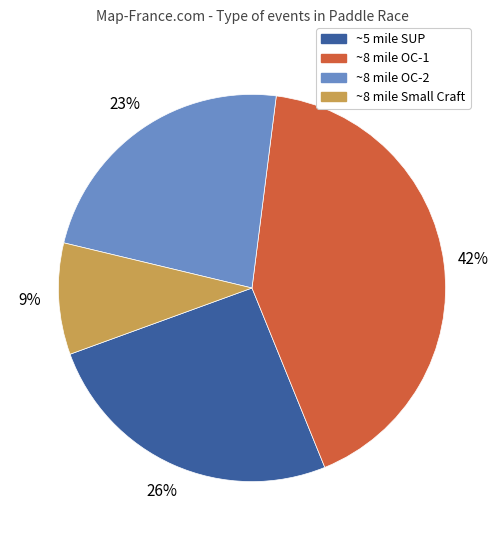

To the nearest percent, what is the average slice percentage?

25%